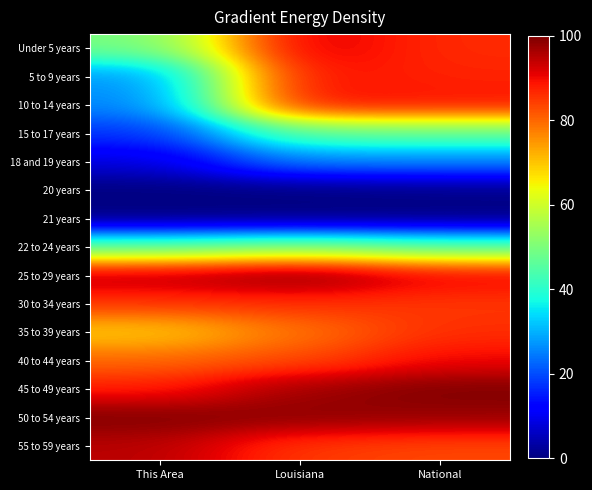

How many distinct data groups are displayed?

15